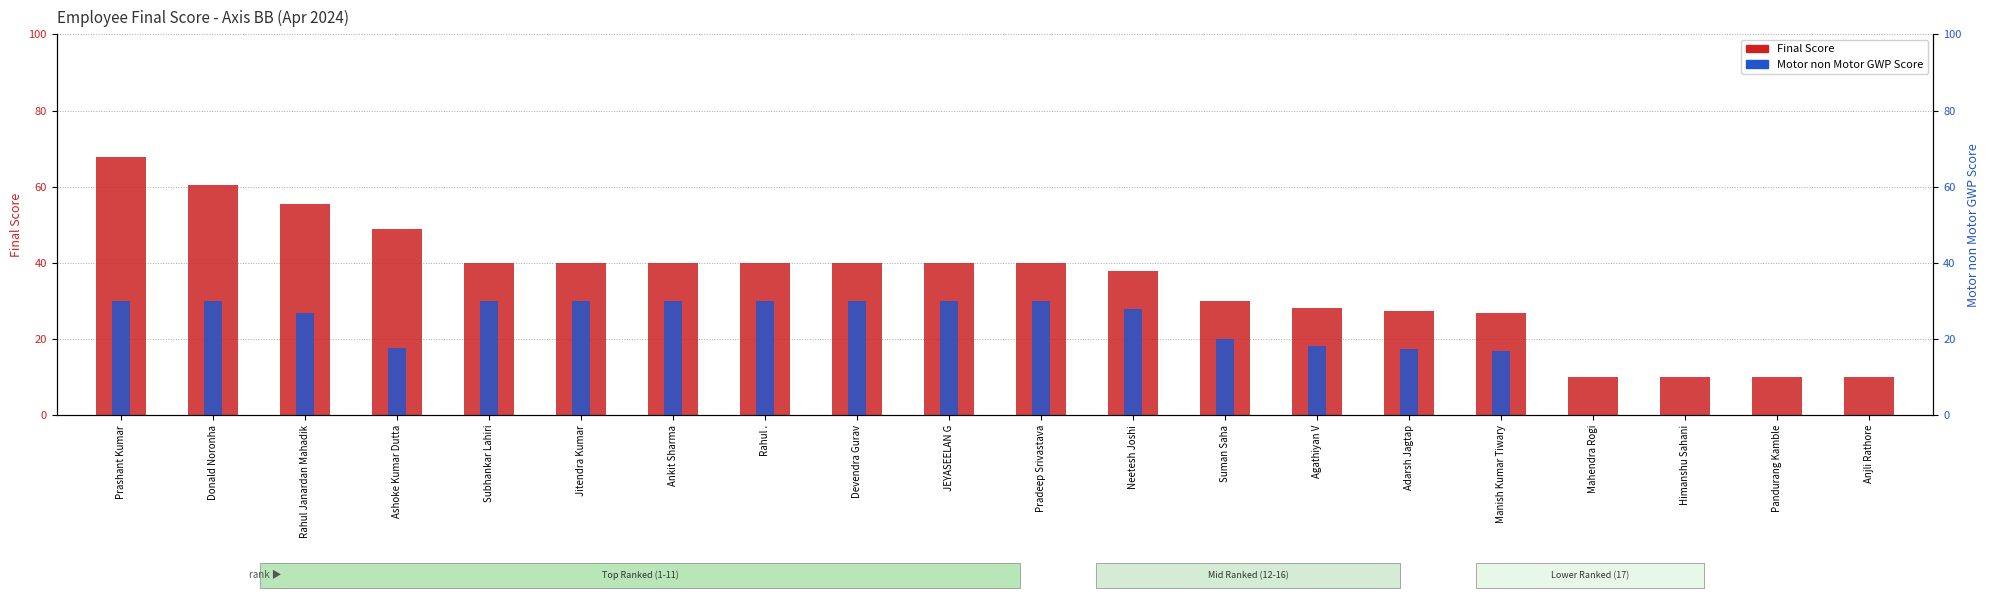

Rank the series at Ashoke Kumar Dutta from lowest to highest value.

Motor non Motor GWP Score, Final Score